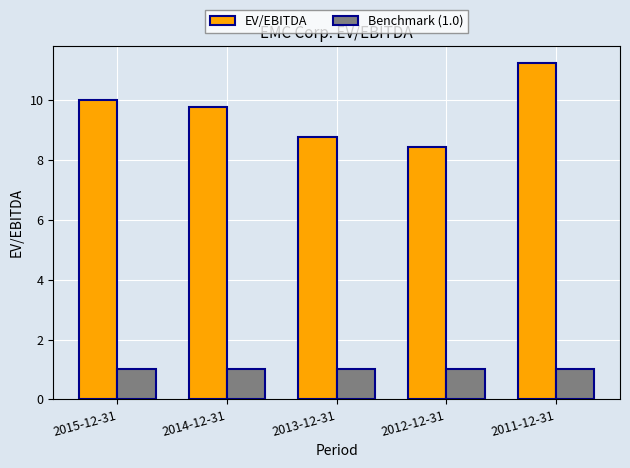

What is the sum of the EV/EBITDA values at 2011-12-31 and 2013-12-31?

20.0